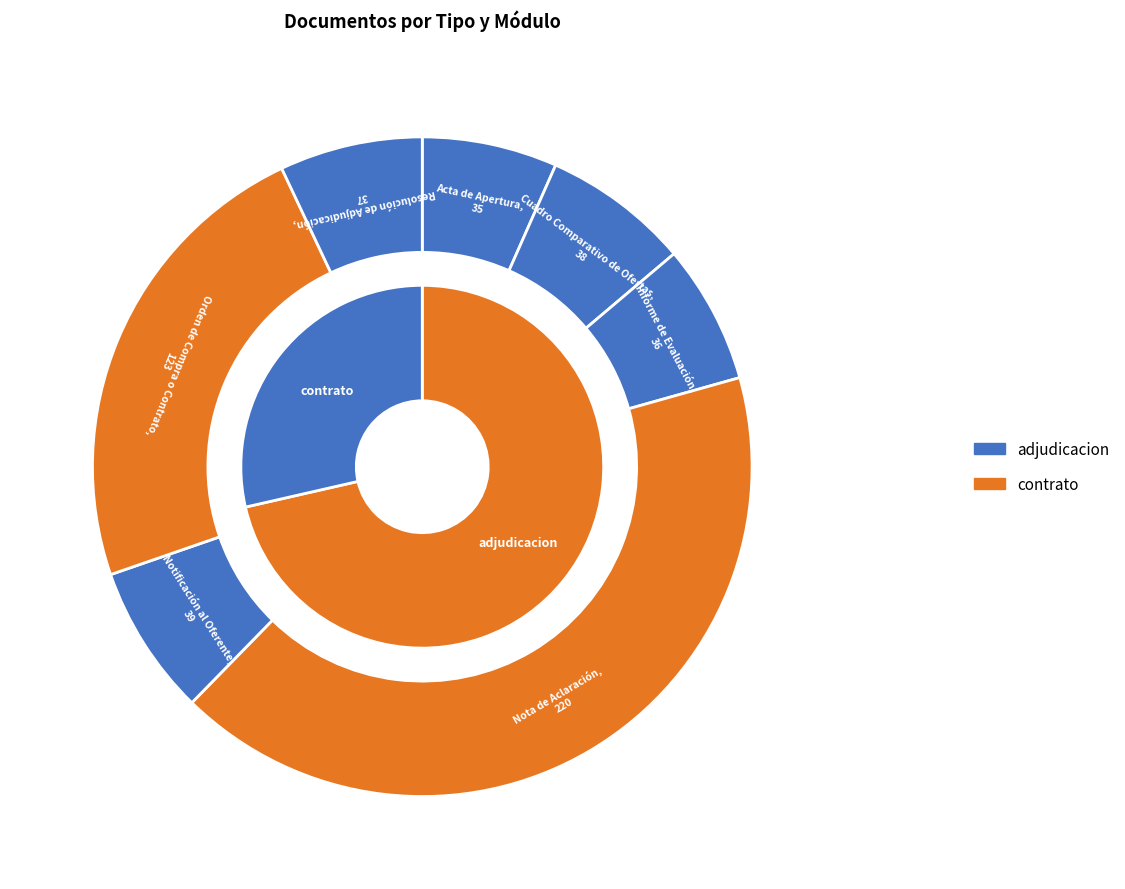

What percentage is NOT represented by Cuadro Comparativo de Ofertas?

92.8%